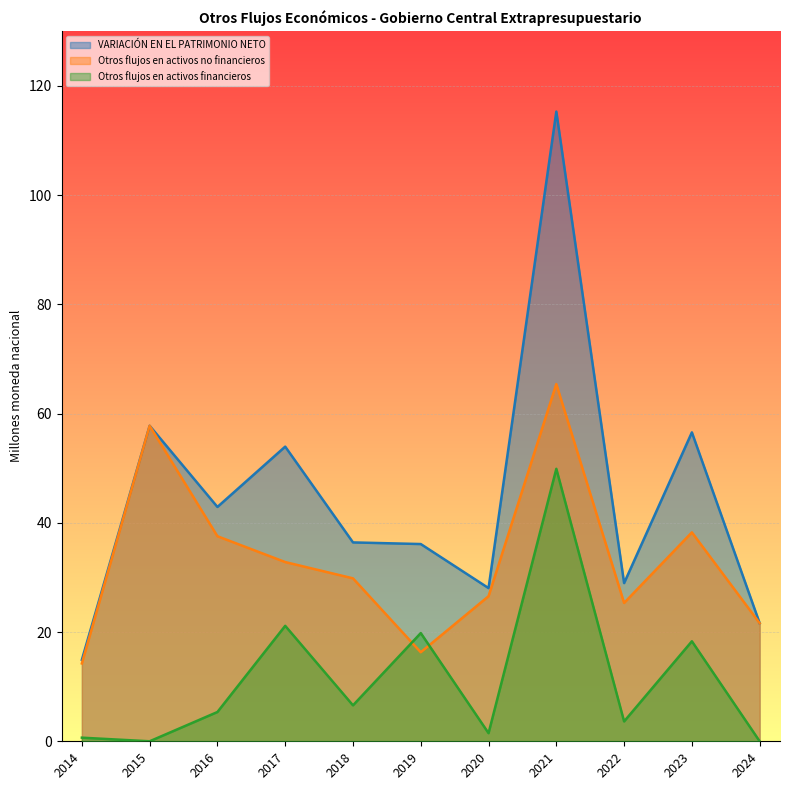

Reading left to right, what are all the values shown in this chart?

VARIACIÓN EN EL PATRIMONIO NETO: 2014=14.9	2015=57.8	2016=42.9	2017=53.9	2018=36.4	2019=36.1	2020=28.0	2021=115.3	2022=29.0	2023=56.6	2024=21.6
Otros flujos en activos no financieros: 2014=14.3	2015=57.8	2016=37.5	2017=32.8	2018=29.8	2019=16.3	2020=26.6	2021=65.4	2022=25.3	2023=38.2	2024=21.6
Otros flujos en activos financieros: 2014=0.7	2015=0.0	2016=5.4	2017=21.1	2018=6.6	2019=19.8	2020=1.5	2021=49.9	2022=3.6	2023=18.3	2024=0.0